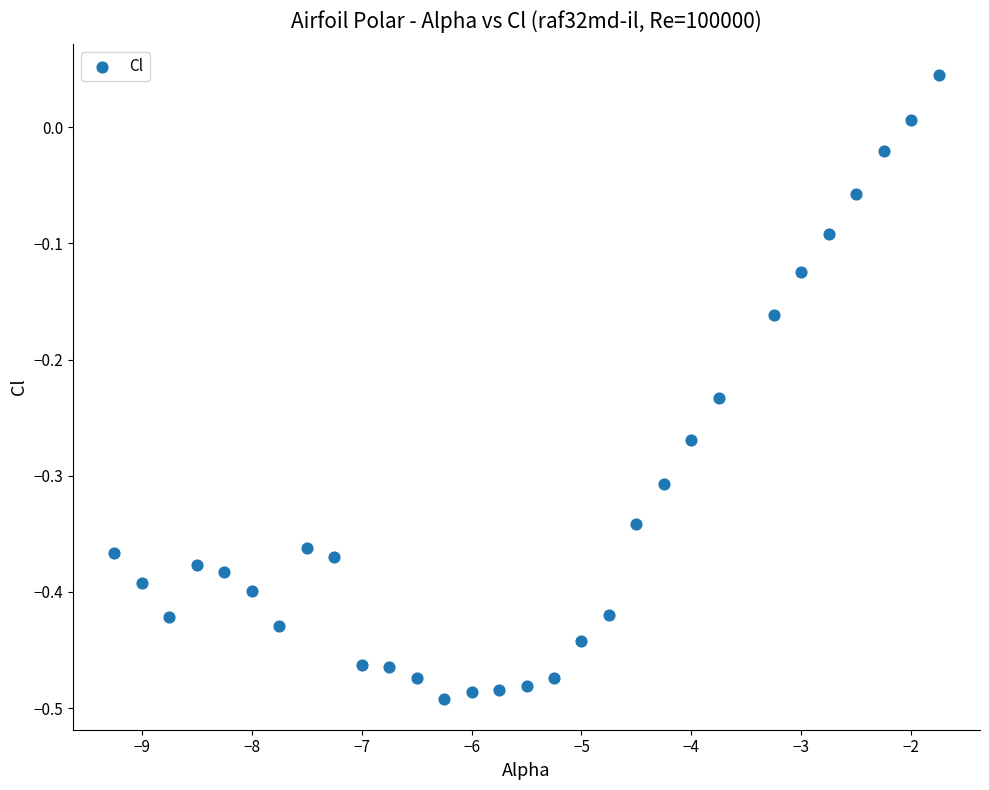

What is the range of Y values (max minus min)?

0.5